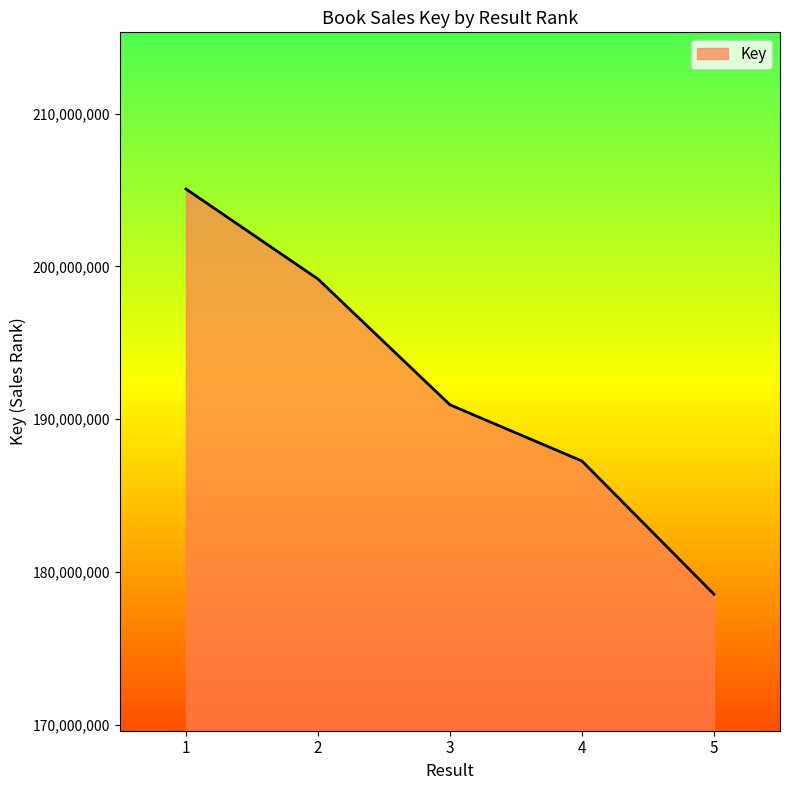

What is the ratio of the value at 2 to the value at 1?

1.0